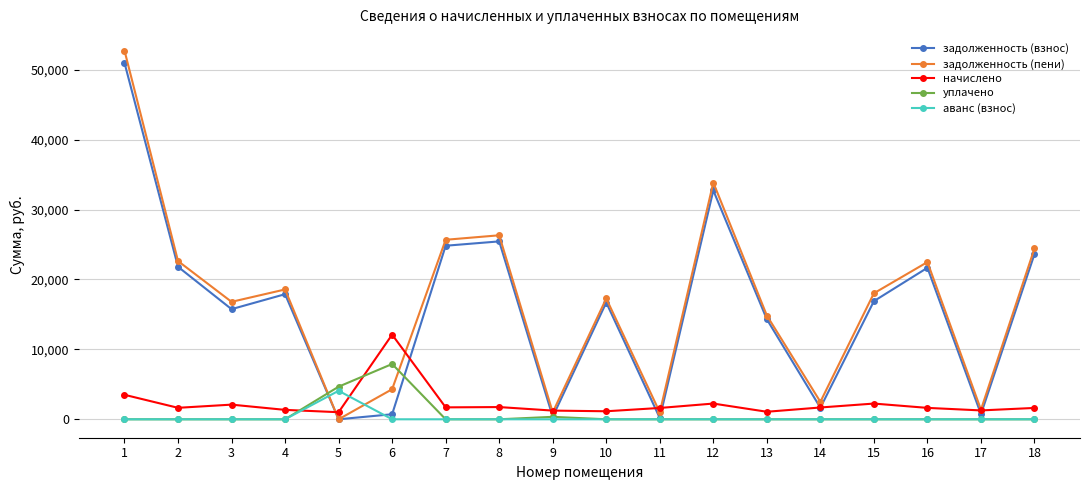

The value of аванс (взнос) at 14 is 0.0. True or false?

True